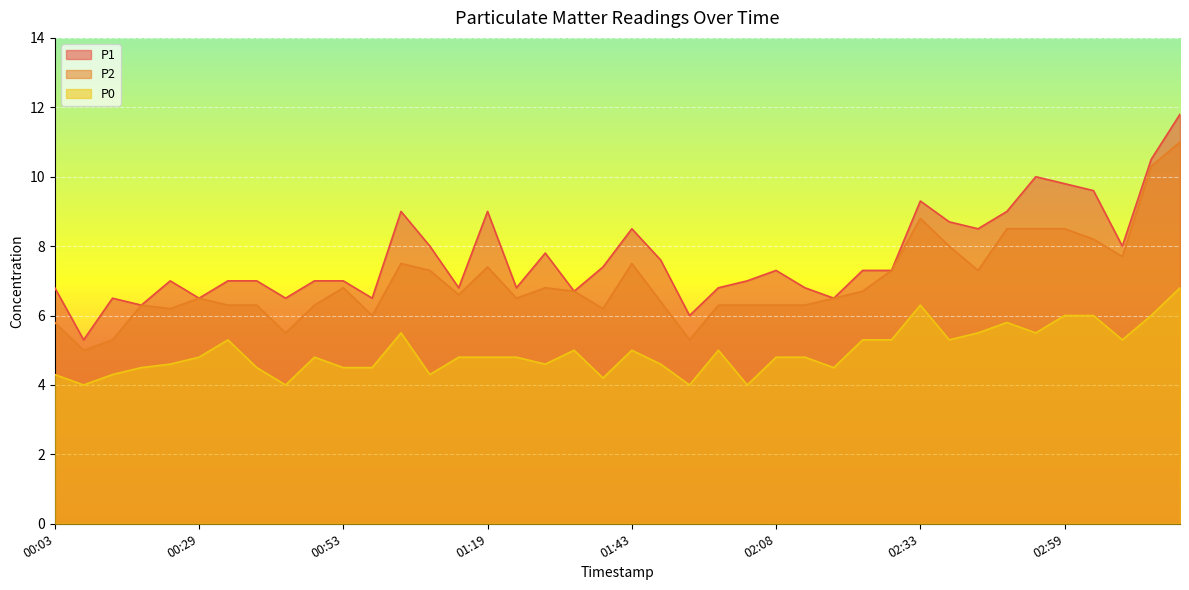

Reading left to right, what are all the values shown in this chart?

P1: 6.8	5.3	6.5	6.3	7.0	6.5	7.0	7.0	6.5	7.0	7.0	6.5	9.0	8.0	6.8	9.0	6.8	7.8	6.7	7.4	8.5	7.6	6.0	6.8	7.0	7.3	6.8	6.5	7.3	7.3	9.3	8.7	8.5	9.0	10.0	9.8	9.6	8.0	10.5	11.8
P2: 5.8	5.0	5.3	6.3	6.2	6.5	6.3	6.3	5.5	6.3	6.8	6.0	7.5	7.3	6.6	7.4	6.5	6.8	6.7	6.2	7.5	6.4	5.3	6.3	6.3	6.3	6.3	6.5	6.7	7.3	8.8	8.0	7.3	8.5	8.5	8.5	8.2	7.7	10.3	11.0
P0: 4.3	4.0	4.3	4.5	4.6	4.8	5.3	4.5	4.0	4.8	4.5	4.5	5.5	4.3	4.8	4.8	4.8	4.6	5.0	4.2	5.0	4.6	4.0	5.0	4.0	4.8	4.8	4.5	5.3	5.3	6.3	5.3	5.5	5.8	5.5	6.0	6.0	5.3	6.0	6.8